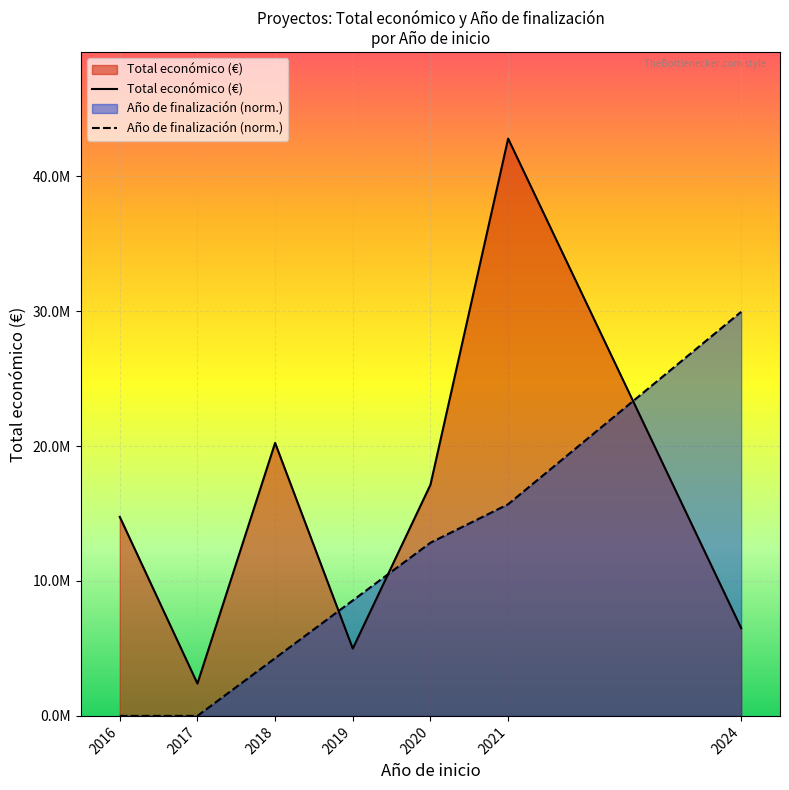

What is the value of the Año de finalización (norm.) point at the 6th from the left?

15689929.2